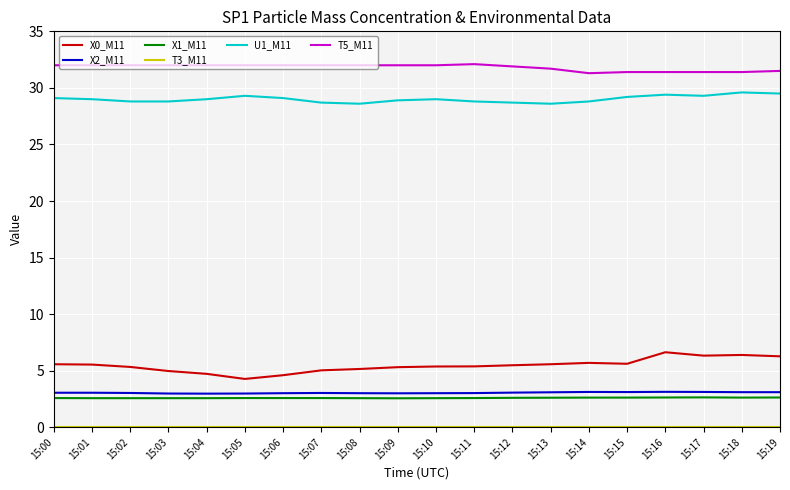

What is the total value across all series at 15:15?

71.9